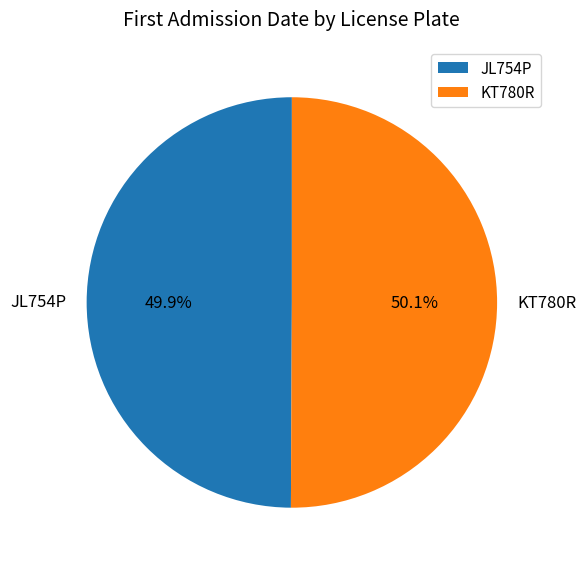

Combined, what portion of the pie is JL754P and KT780R?

100.0%